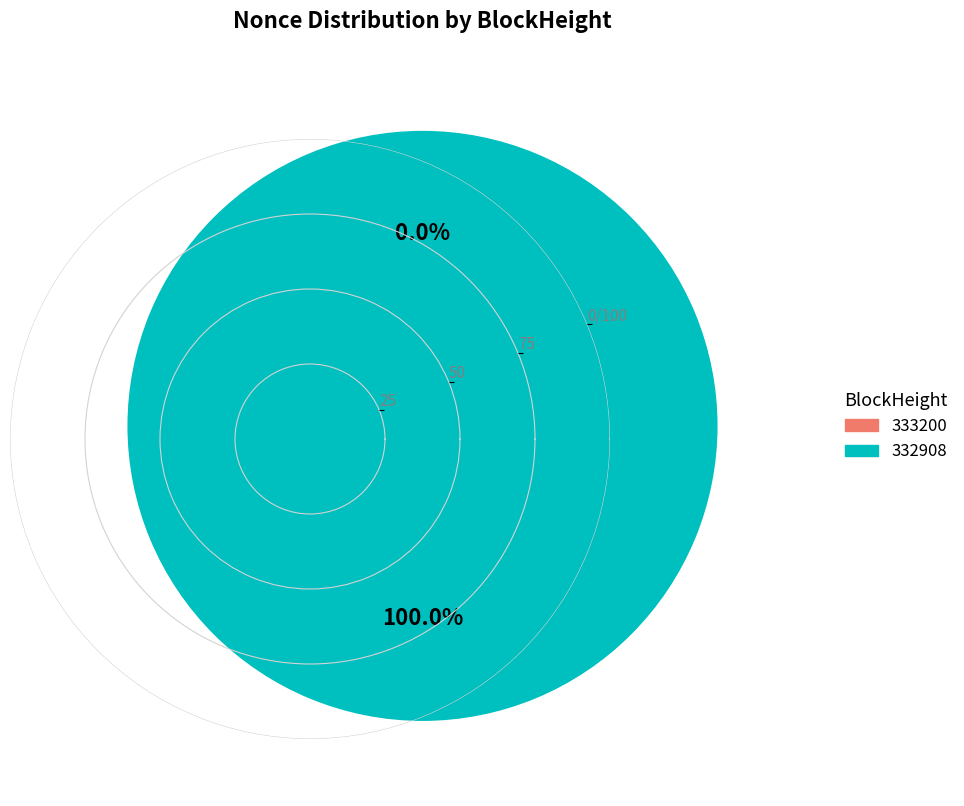

Does 333200 represent more than half of the total?

No